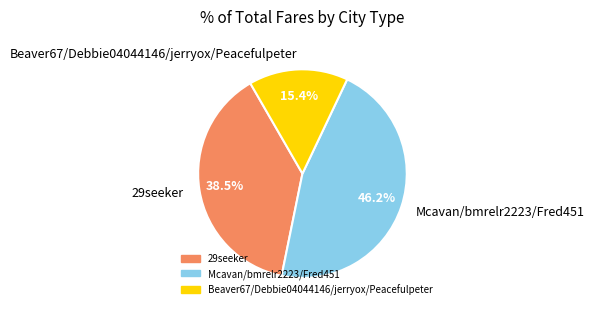

Between Beaver67/Debbie04044146/jerryox/Peacefulpeter and Mcavan/bmrelr2223/Fred451, which is larger?

Mcavan/bmrelr2223/Fred451